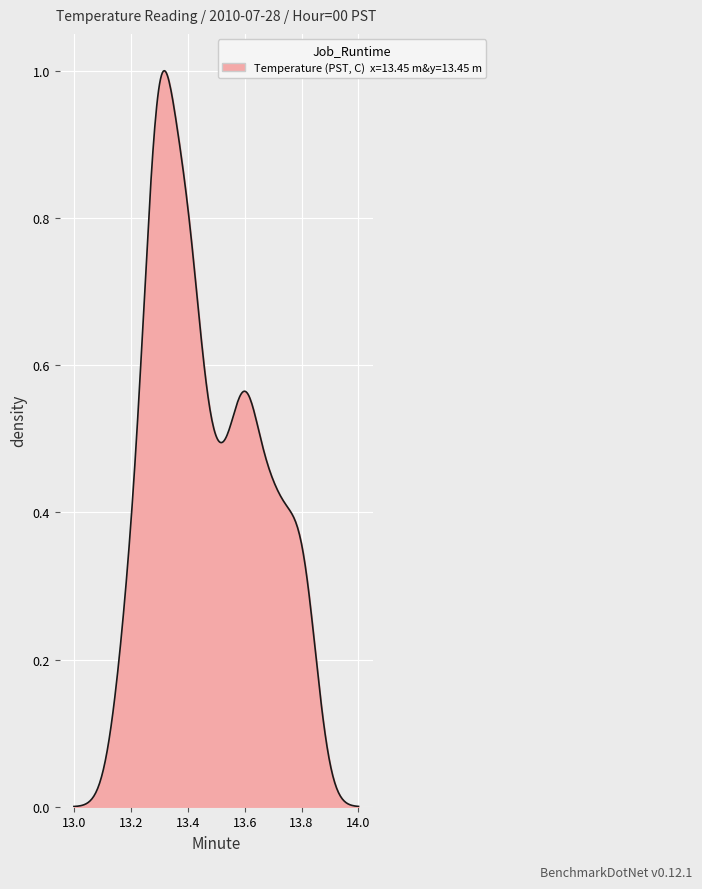

What is the value of the 27th point from the left?

13.3